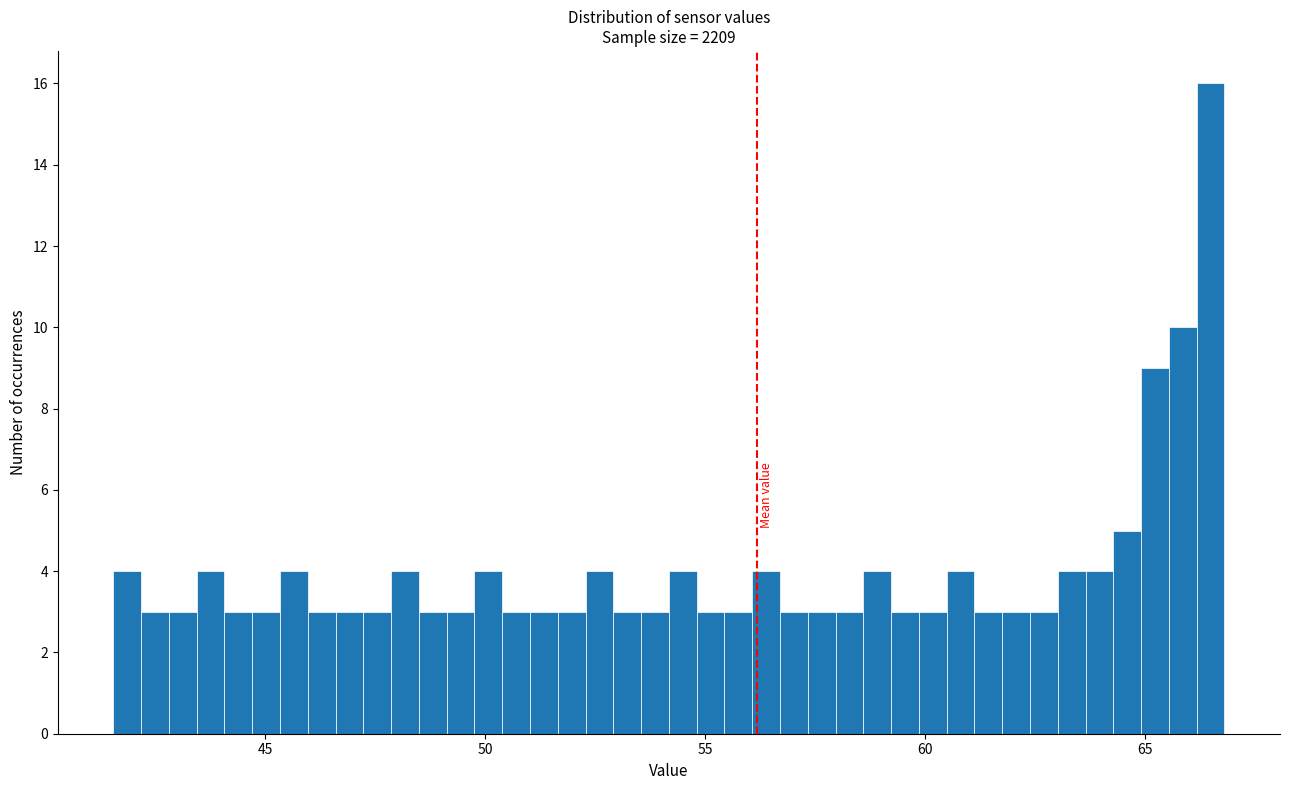

Read against the x-axis, roughly where is the centre of the tallest bar?

66.5